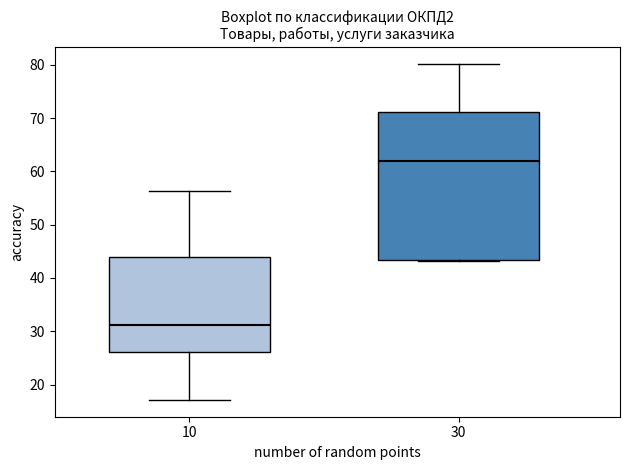

Which box has the lowest median line?

10